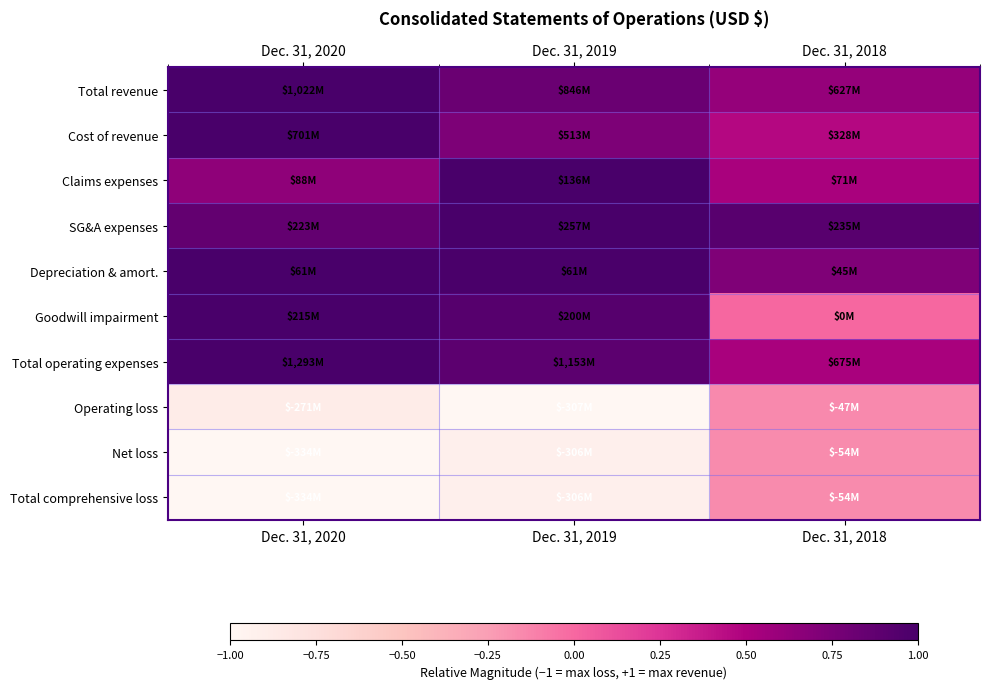

At how many categories does at least one series exceed 0?

3